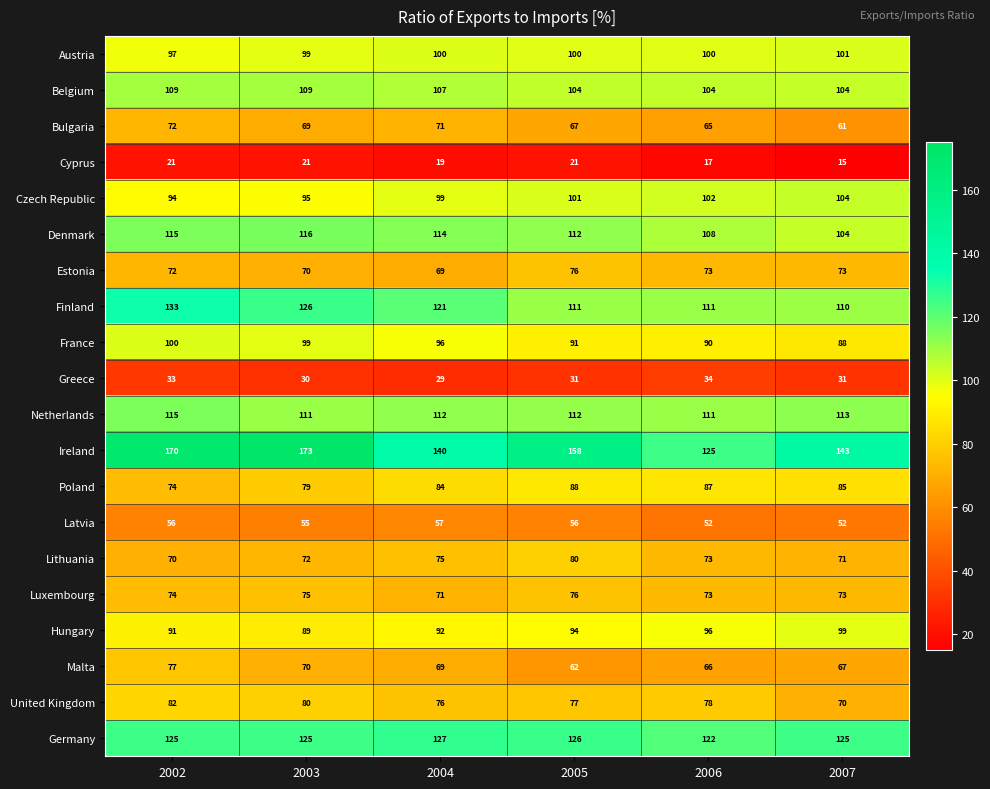

How many data points does each series have?

6